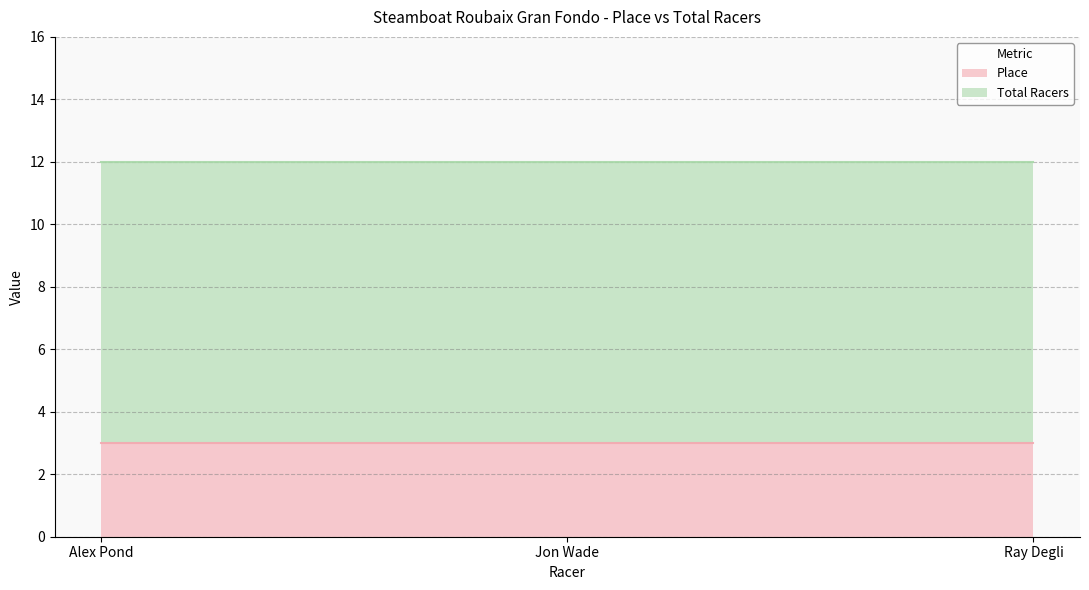

Which category has the lowest value in the Place series?

Alex Pond